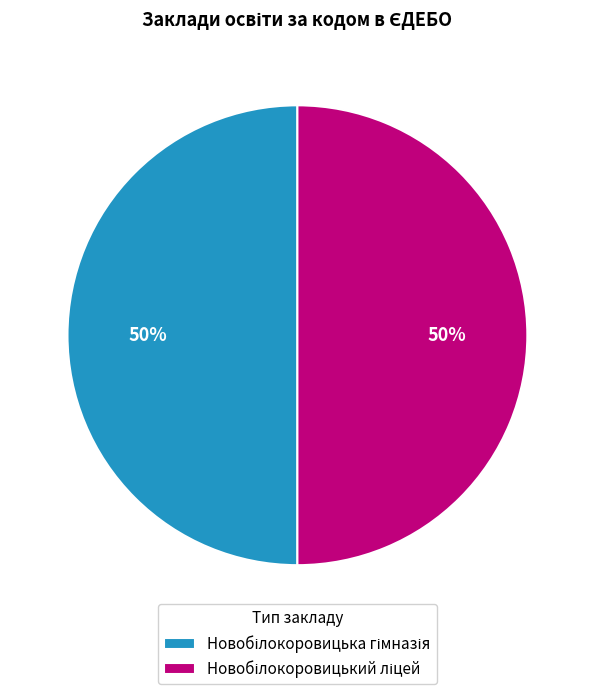

To the nearest percent, what is the average slice percentage?

50%